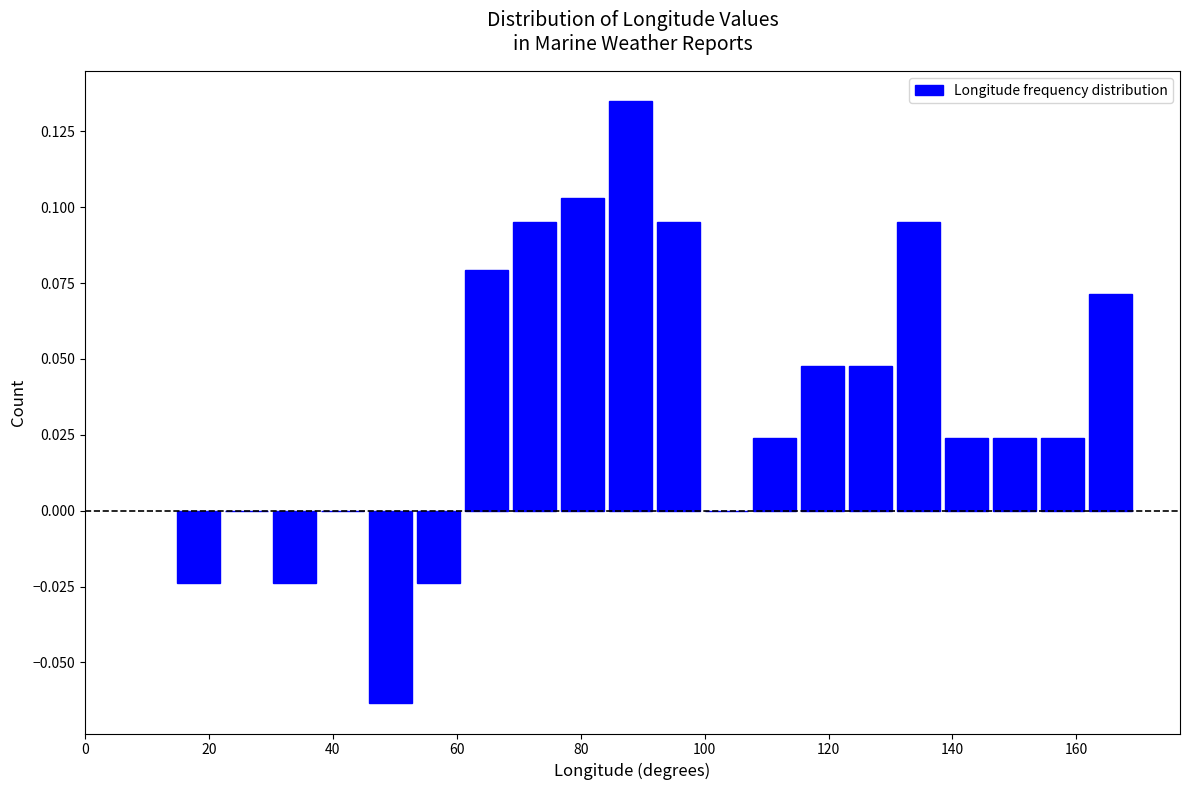

Around what value on the x-axis is the tallest bar? Give the approximate position of its centre, as read against the axis.

88